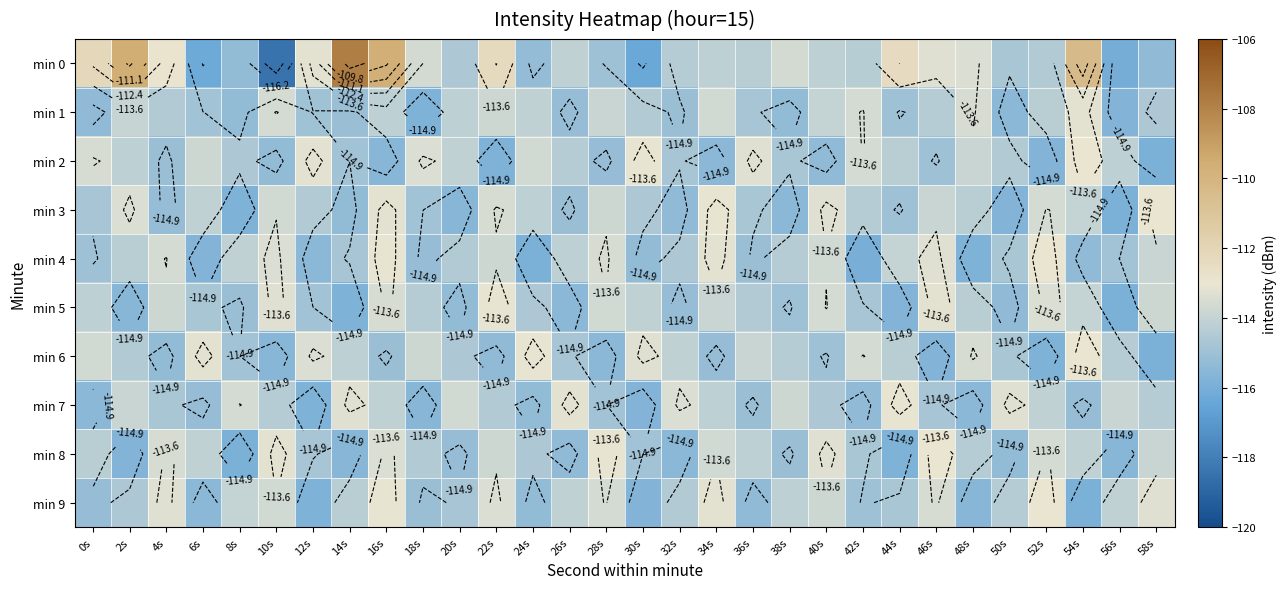

Is it true that min 1 equals -114.5 at 4s?

True